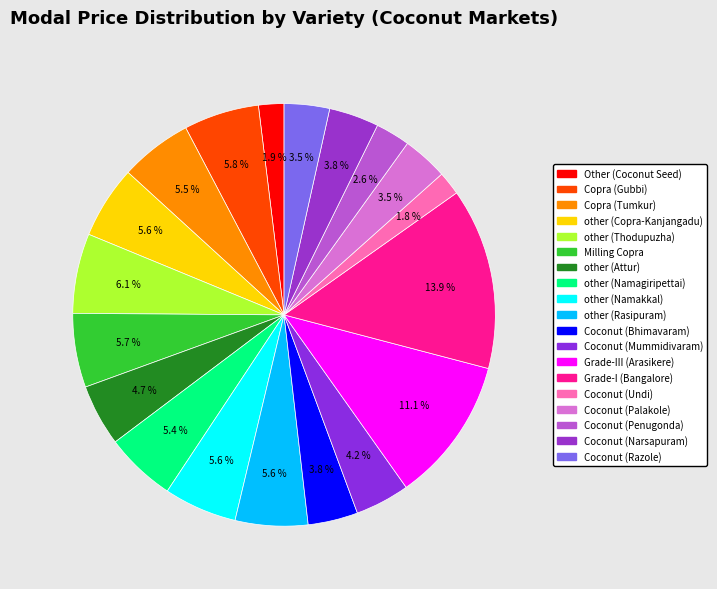

Does any single category account for the majority?

No